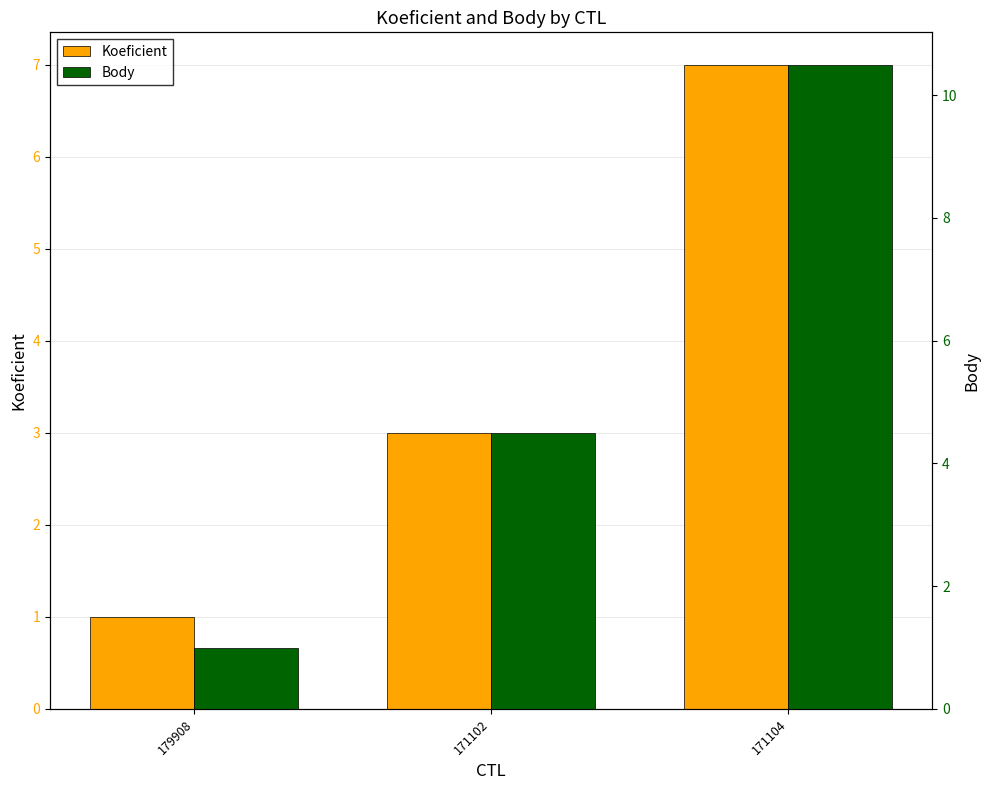

Between 171104 and 171102, which is larger?

171104